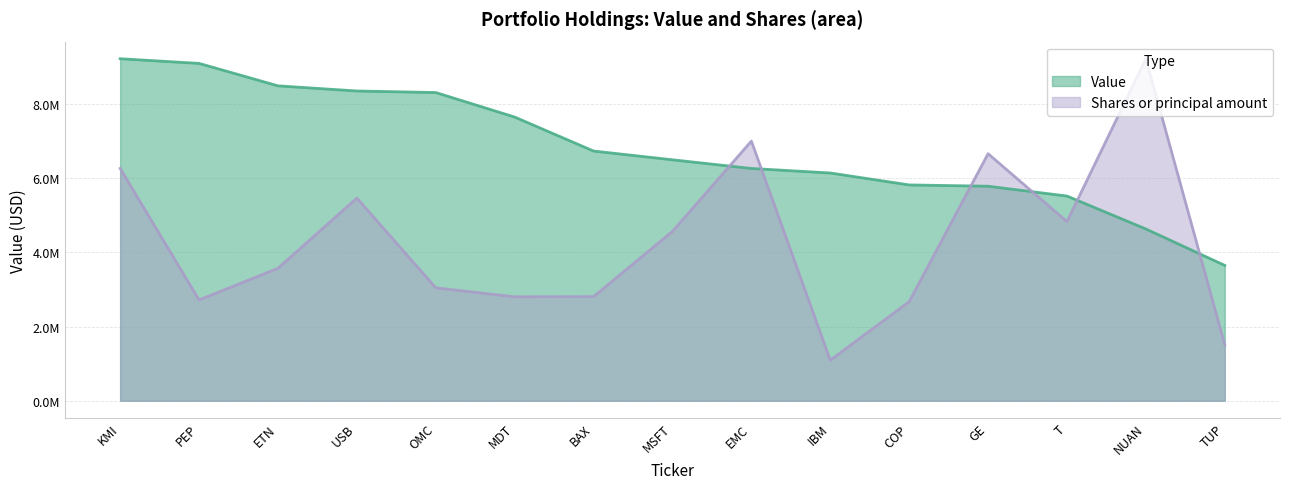

How many interior local valleys does the Shares or principal amount series have?

4